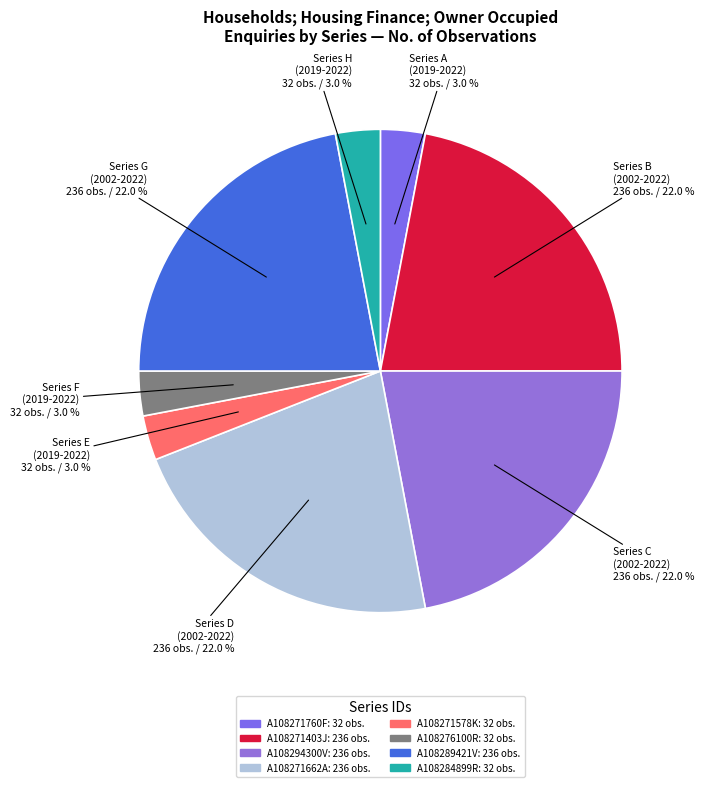

Combined, what portion of the pie is A108289421V and A108276100R?

25.0%